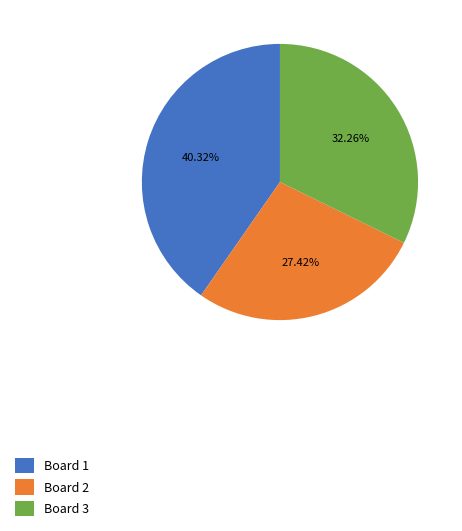

Which slice is the smallest?

Board 2